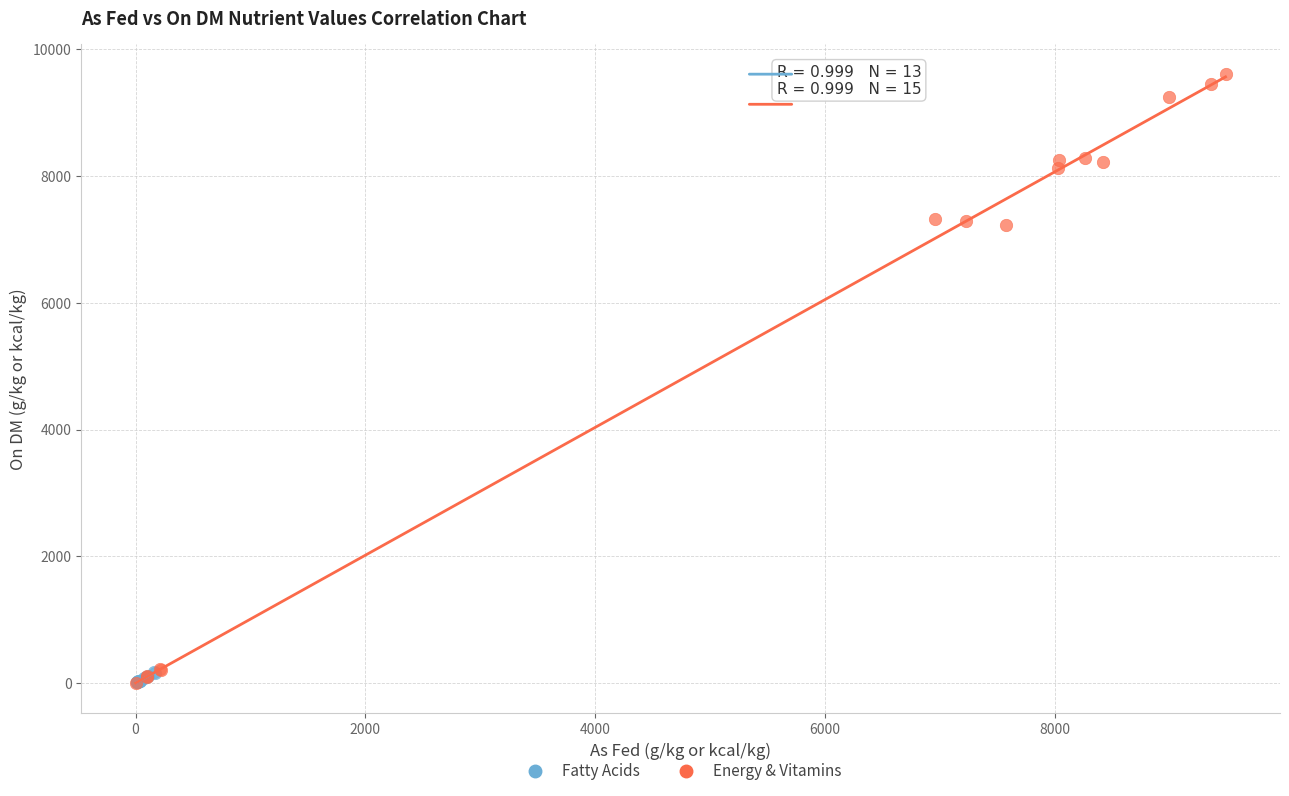

Which series contains the highest Y value?

Energy & Vitamins